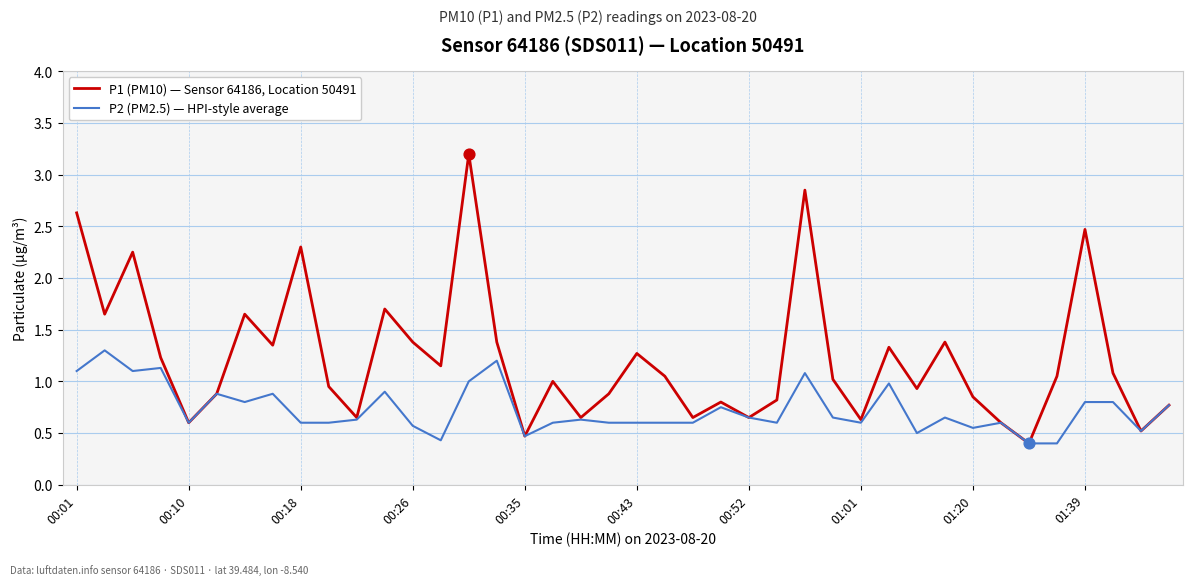

Which series has the largest range (max minus min)?

P1 (PM10) — Sensor 64186, Location 50491